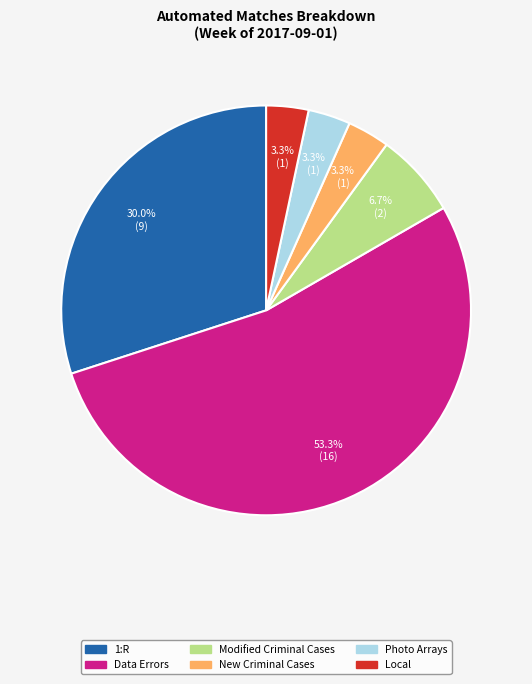

To the nearest percent, what is the difference between the largest and smallest slice percentages?

50%